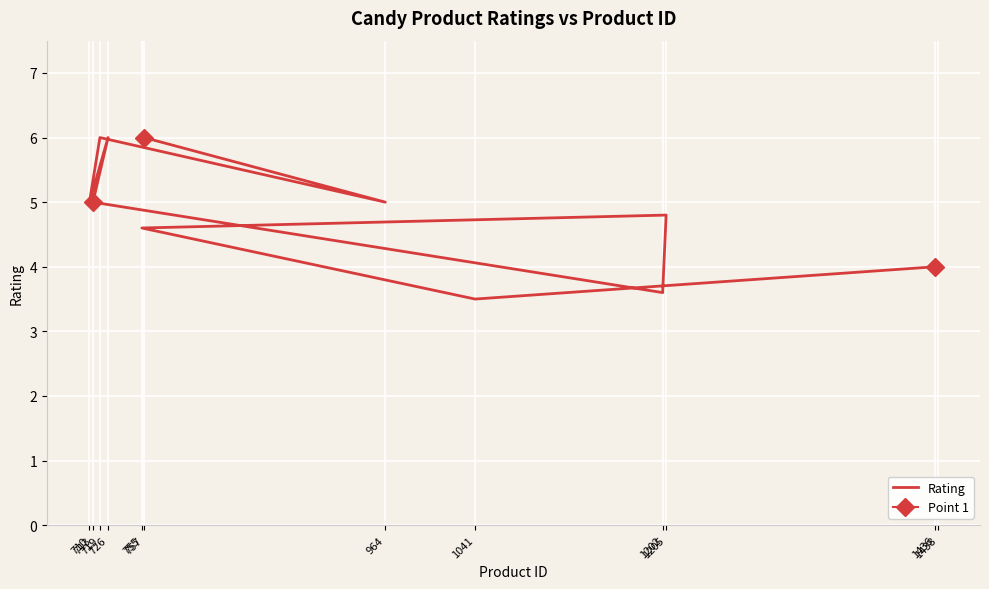

What value does the data have at 713?

5.0